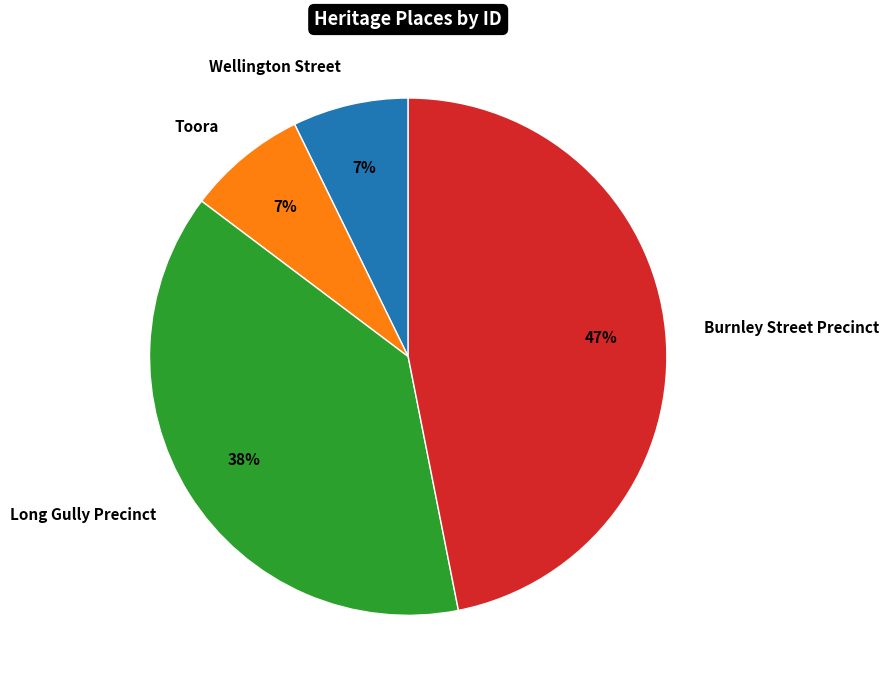

Is Wellington Street the majority of the pie?

No